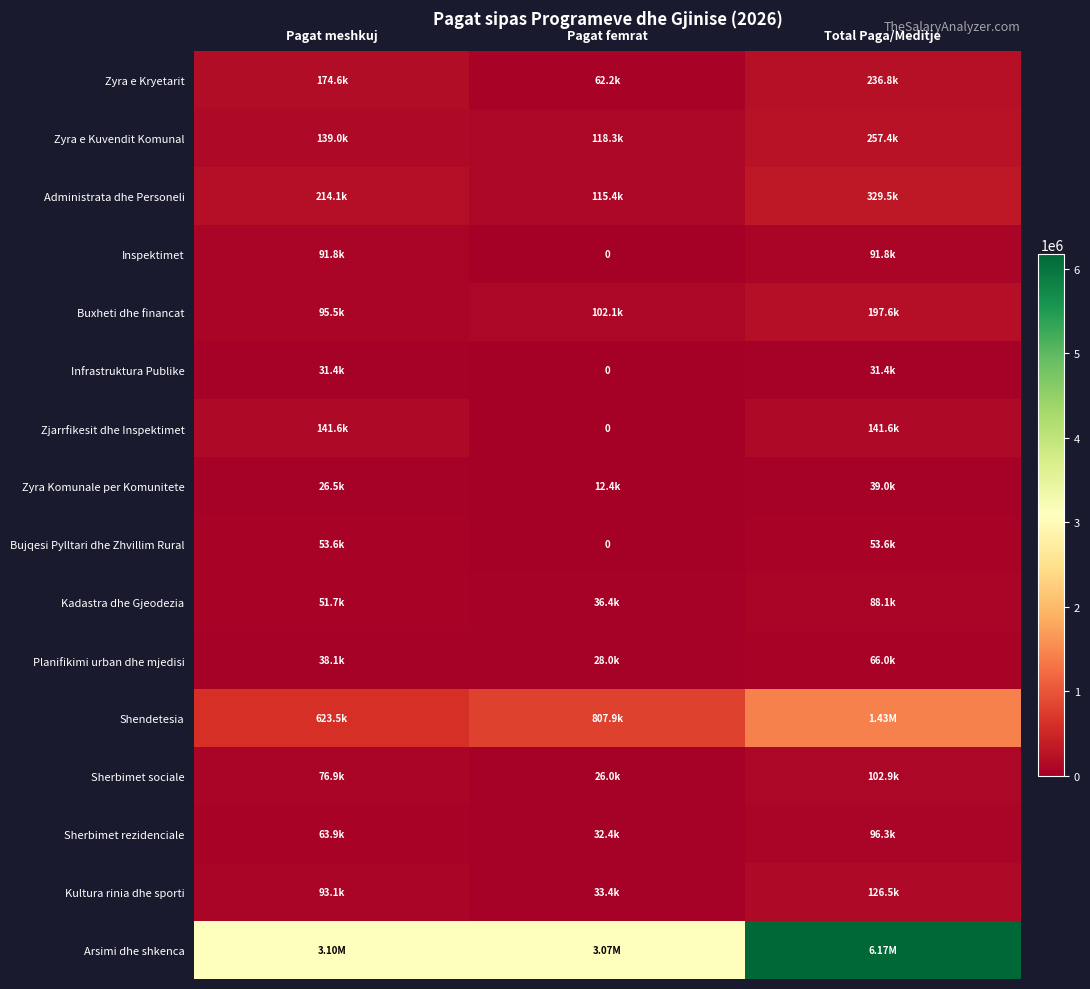

How many data points in Inspektimet are above 91823?

2